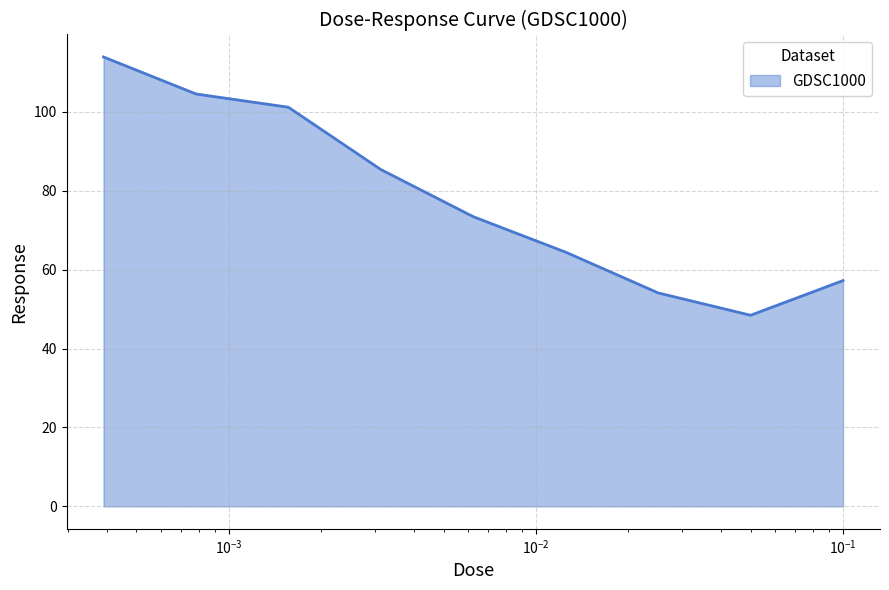

How many lines are shown in the chart?

1